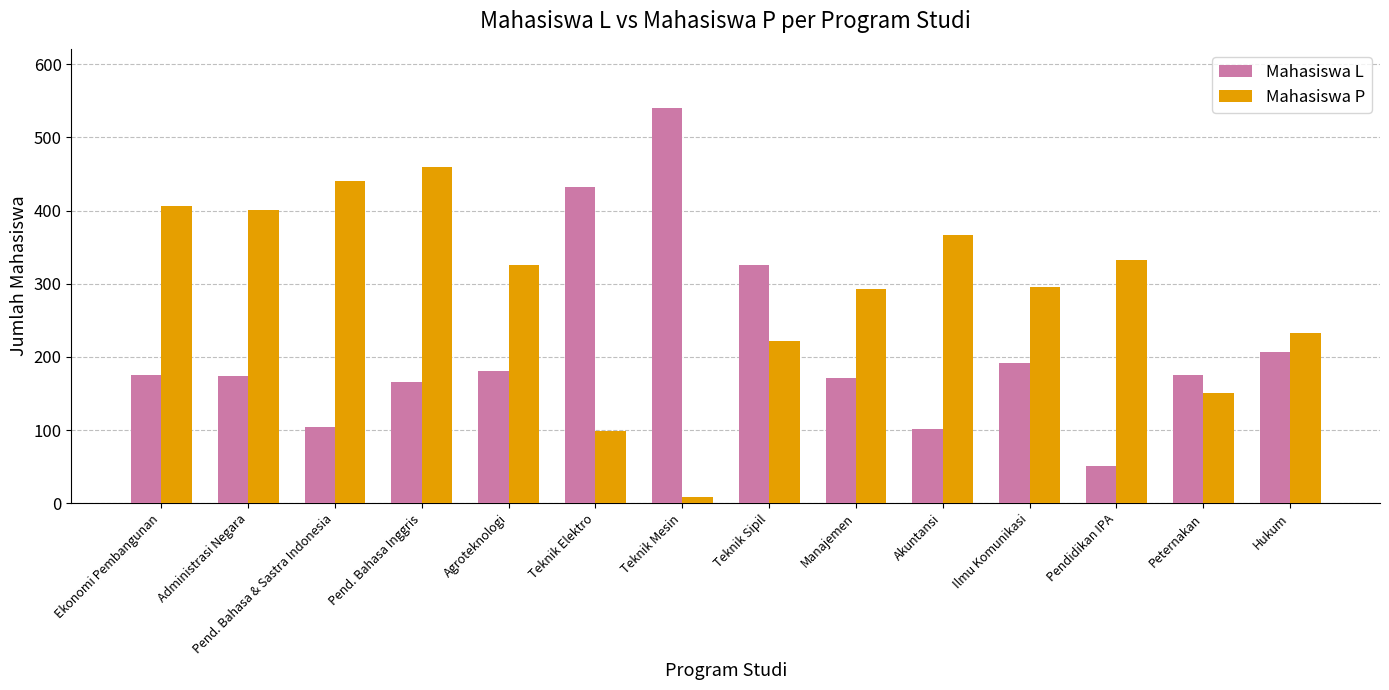

What is the sum of all Mahasiswa P values?

4031